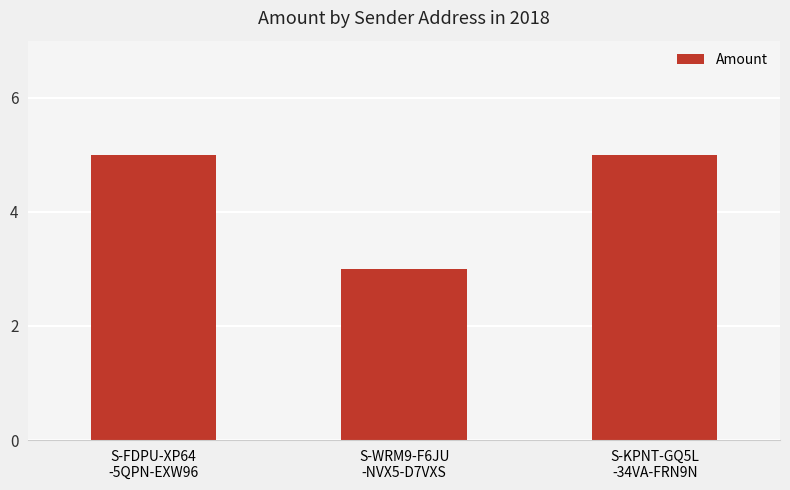

Reading right to left, transcribe all the data shown in this chart.

5.0	3.0	5.0